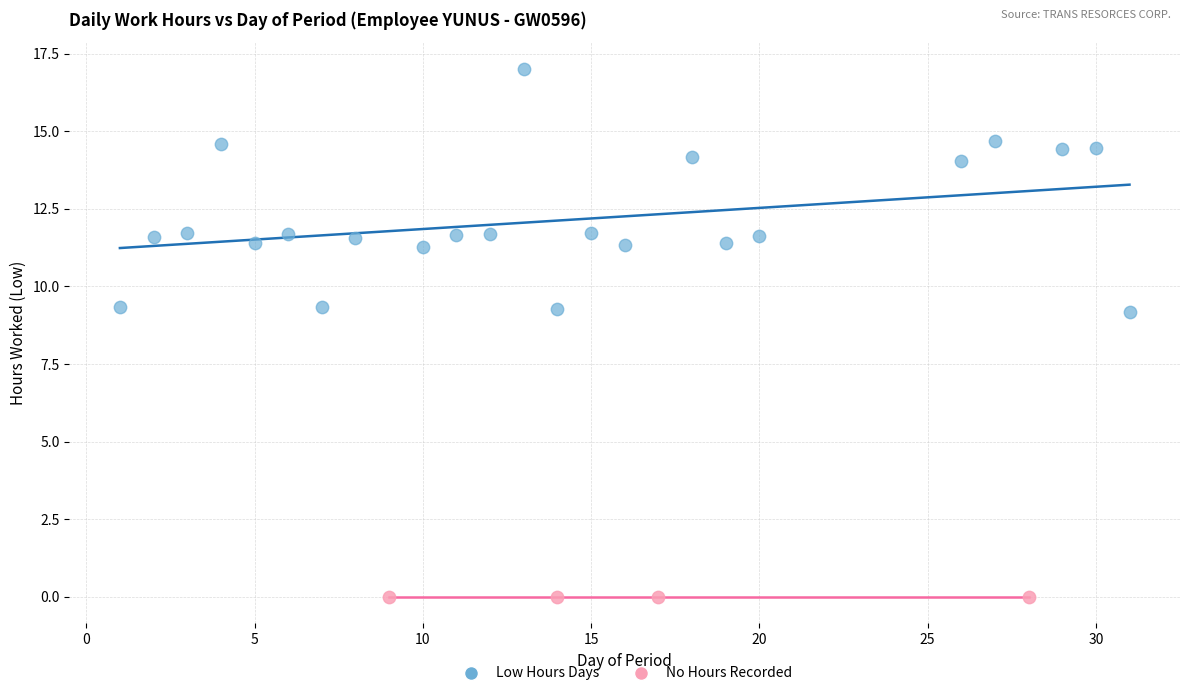

Which series contains the lowest Y value?

No Hours Recorded